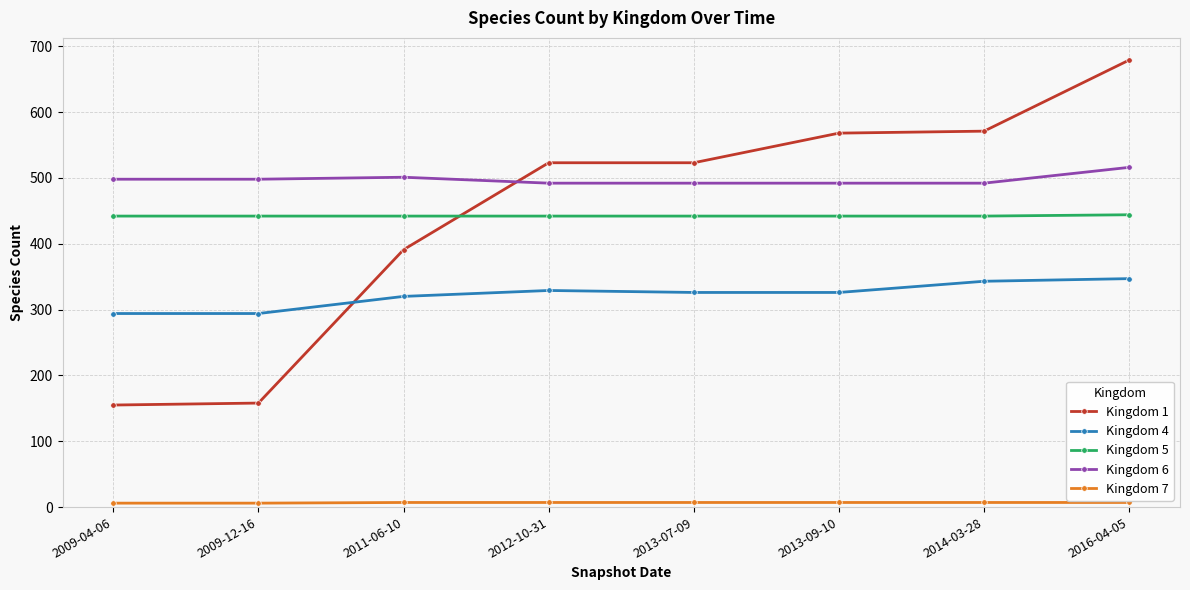

Where do Kingdom 4 and Kingdom 1 first cross each other?

2009-12-16 and 2011-06-10